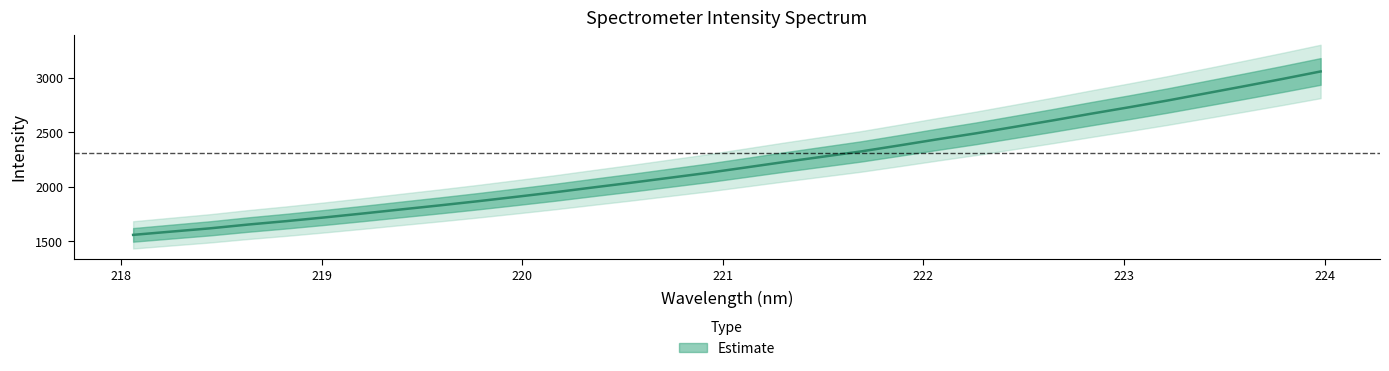

Reading right to left, list all the values displayed in this chart.

3055.7	2986.9	2920.3	2855.0	2789.7	2728.2	2668.7	2607.4	2548.1	2489.5	2435.2	2378.8	2323.8	2275.5	2227.4	2177.3	2127.6	2082.3	2037.1	1993.8	1949.5	1908.3	1867.9	1829.6	1792.8	1755.5	1719.5	1685.5	1654.0	1619.1	1589.5	1559.4